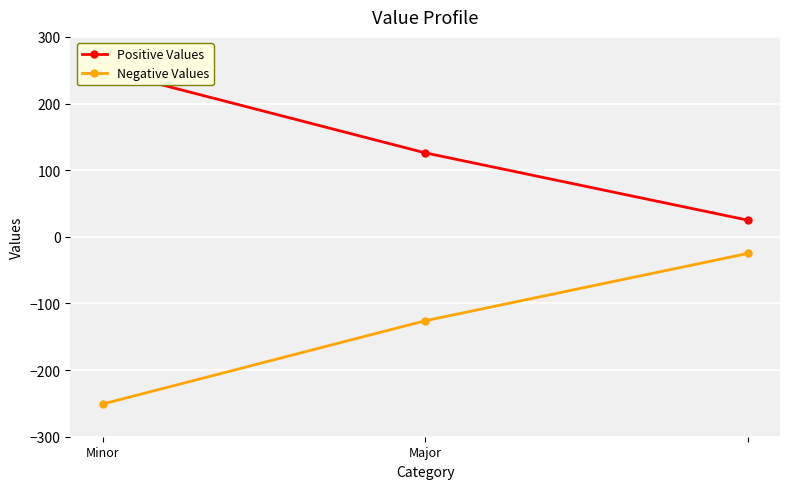

How many lines are shown in the chart?

2